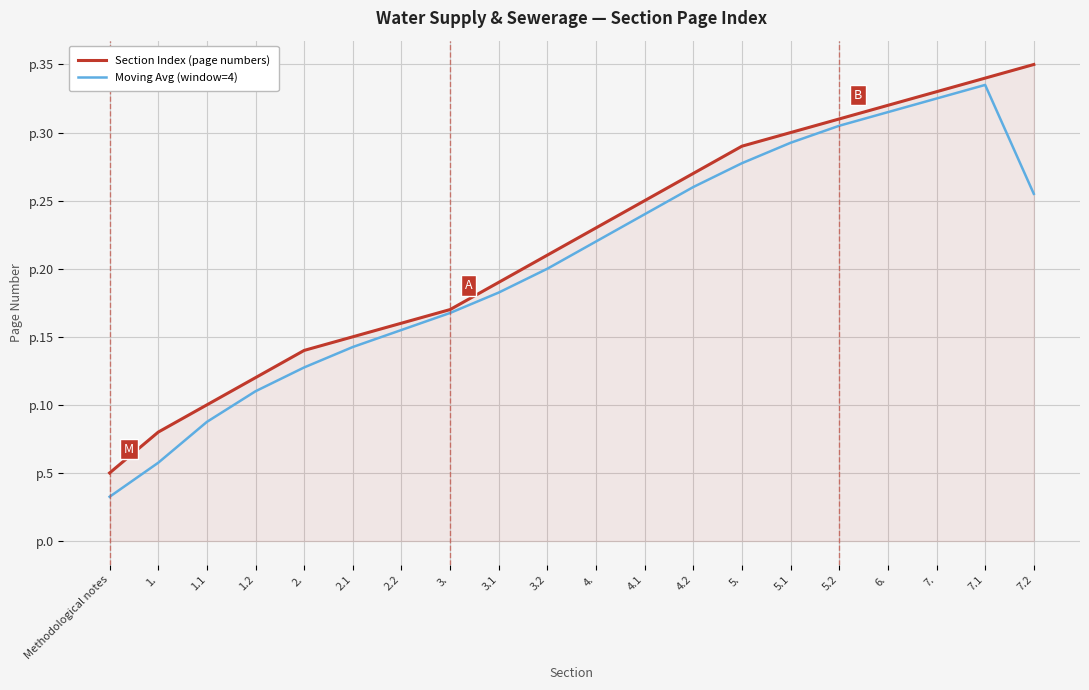

What is the difference between the maximum and minimum values in the Moving Avg (window=4) series?

30.2